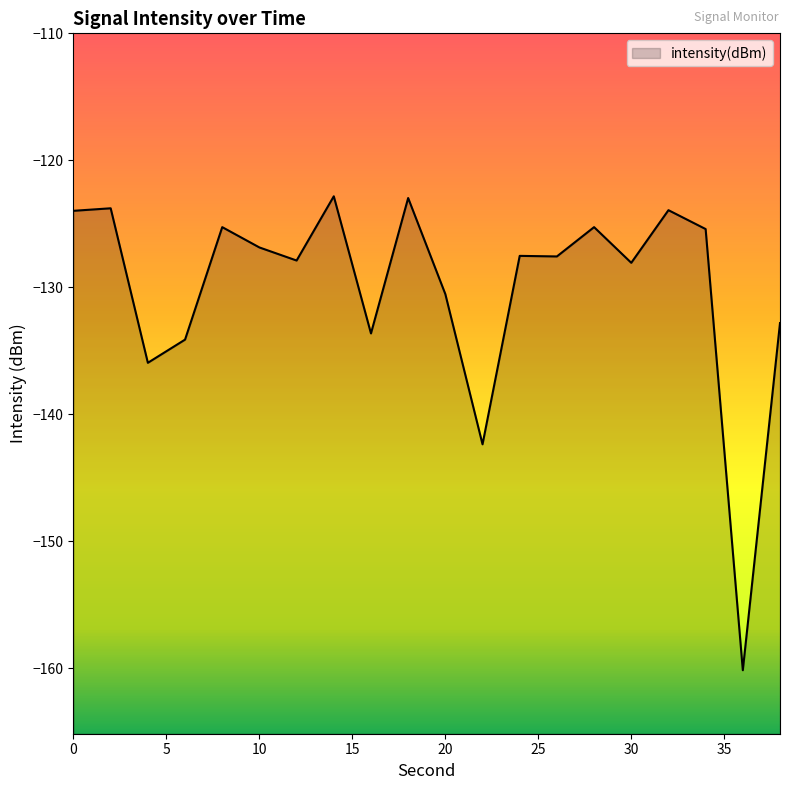

What is the value of the 3rd point from the left?

-135.9